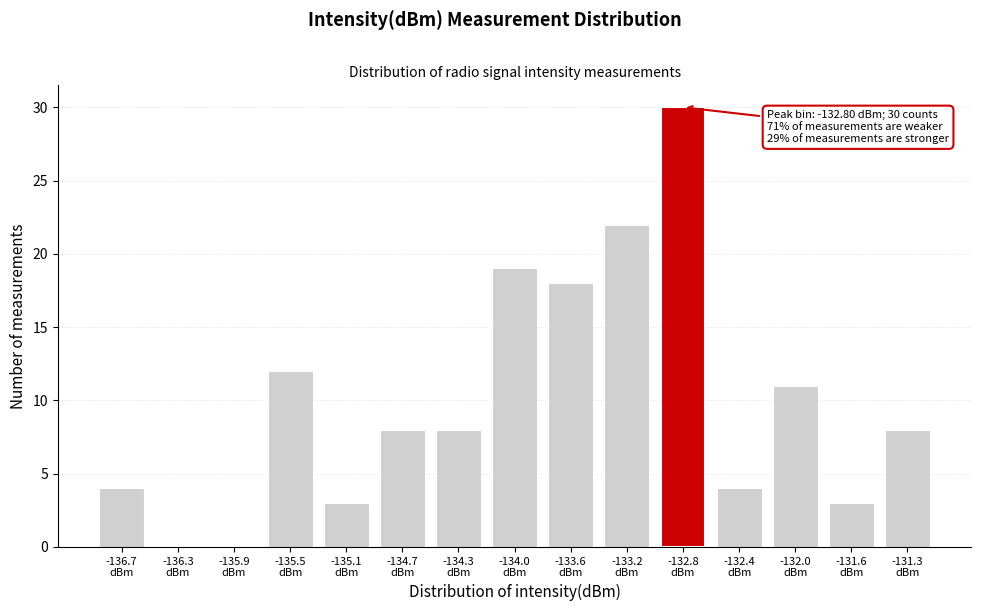

What is the sum of all values?

150